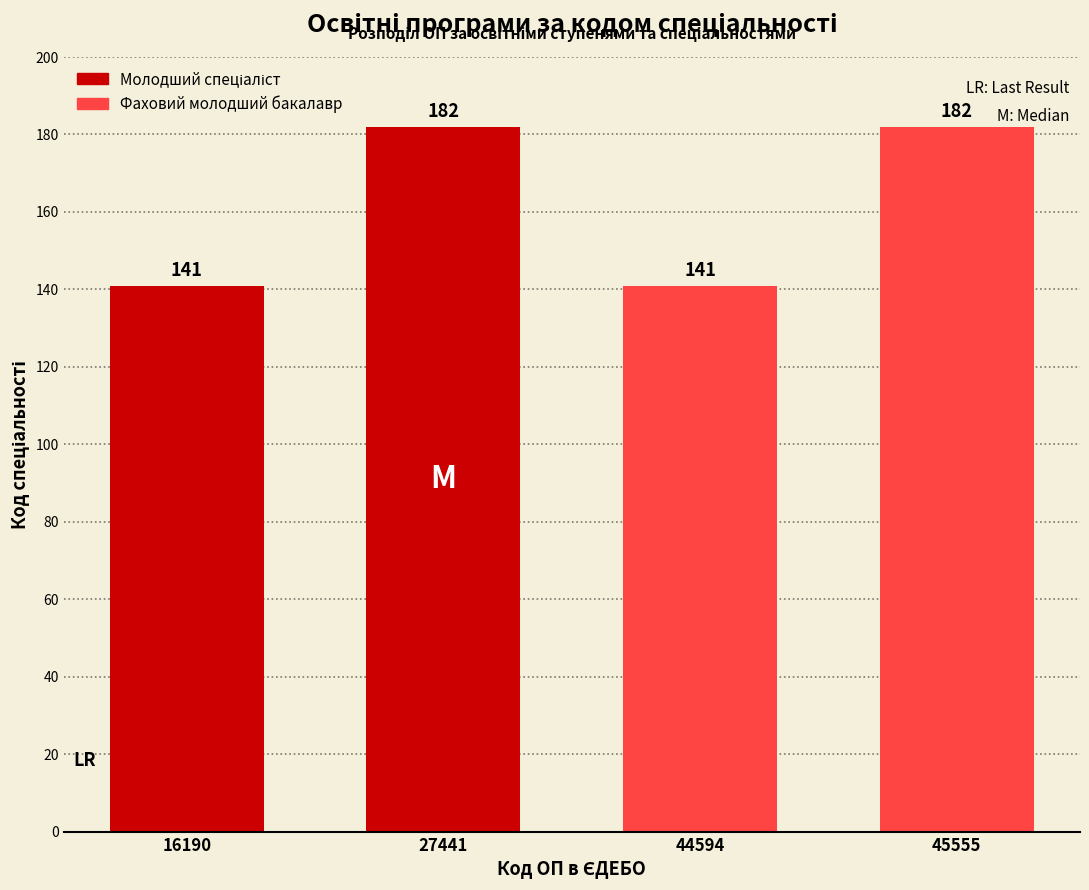

Approximately how many times larger is the value at 44594 compared to 16190?

1.0